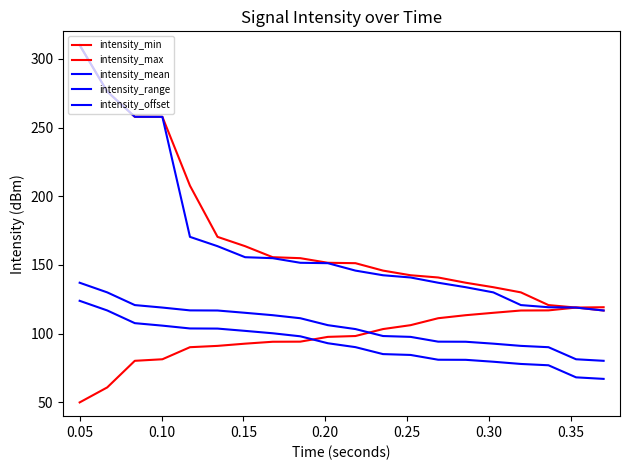

Count the number of categories in the chart.

20